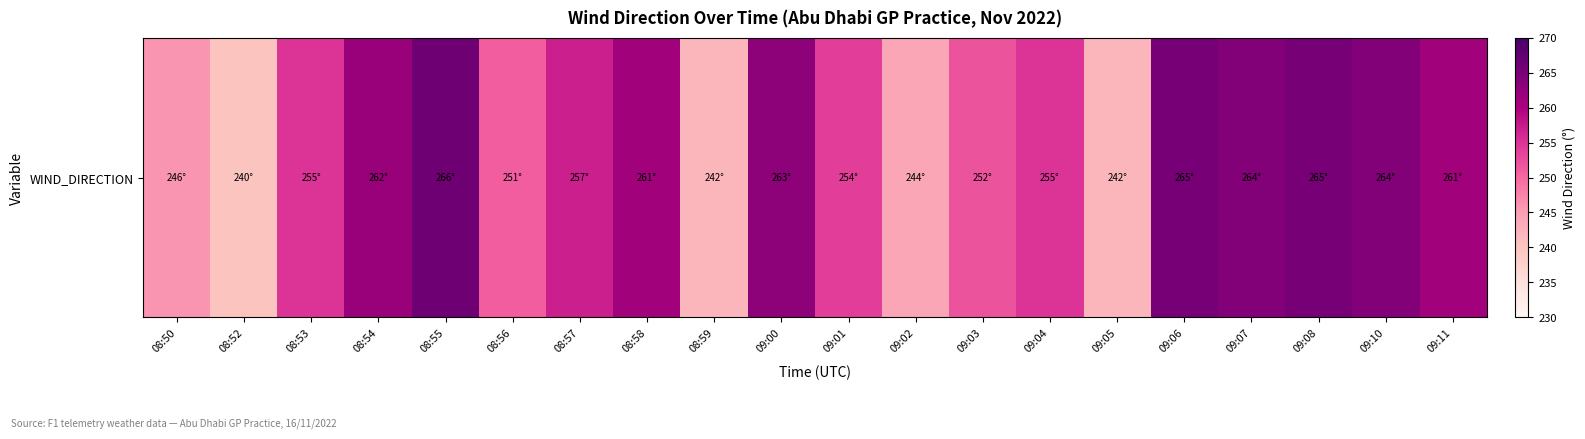

At which label is the value closest to 253?

09:01